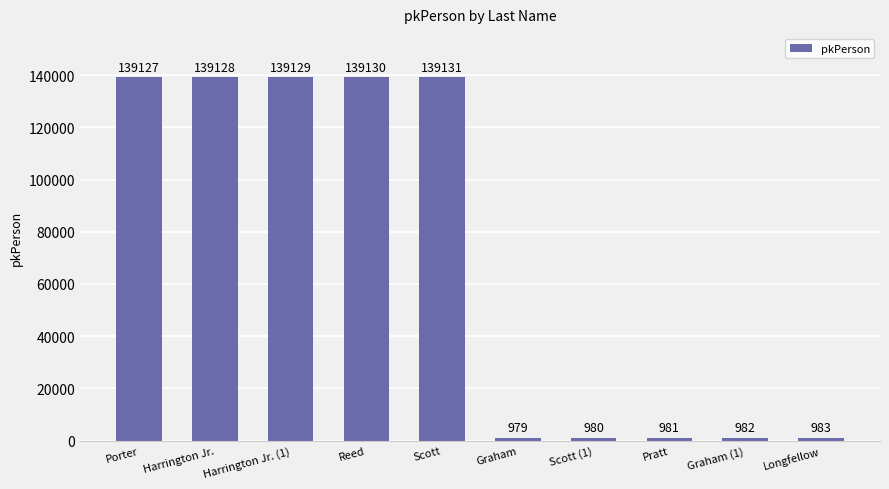

Are the bars horizontal?

No